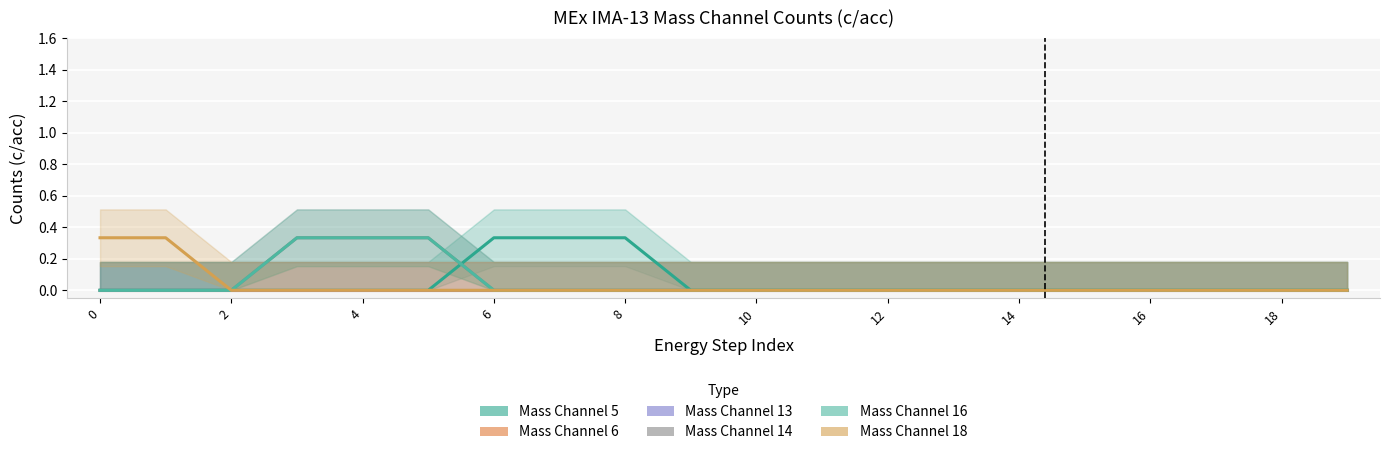

How many data points does each series have?

20